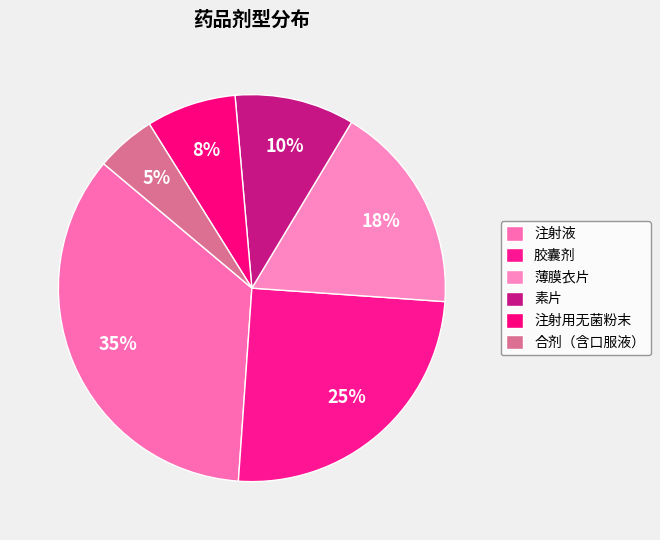

Is the sum of 素片 and 注射用无菌粉末 greater than half?

No